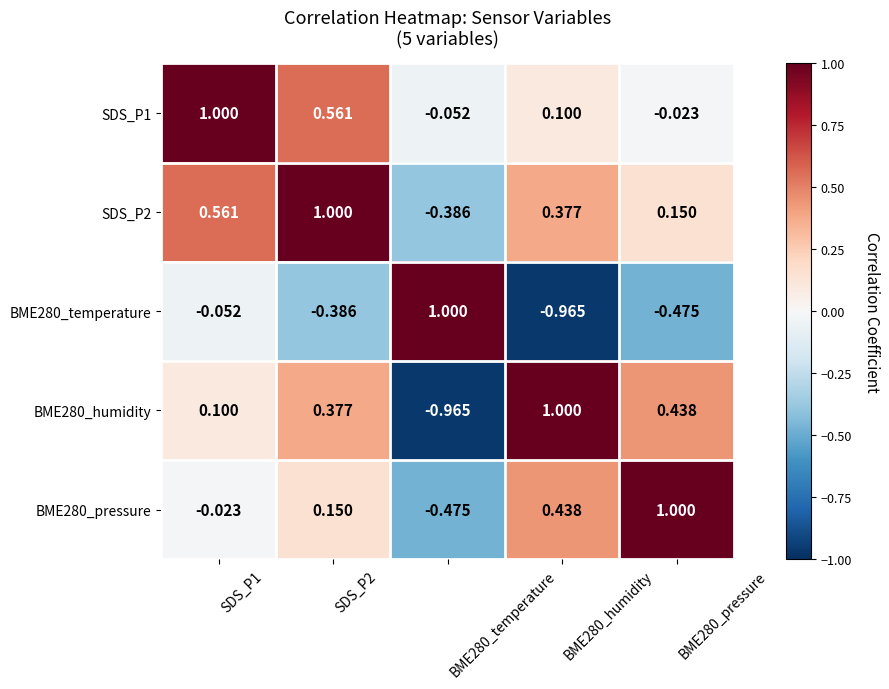

What is the greatest value displayed?

1.0